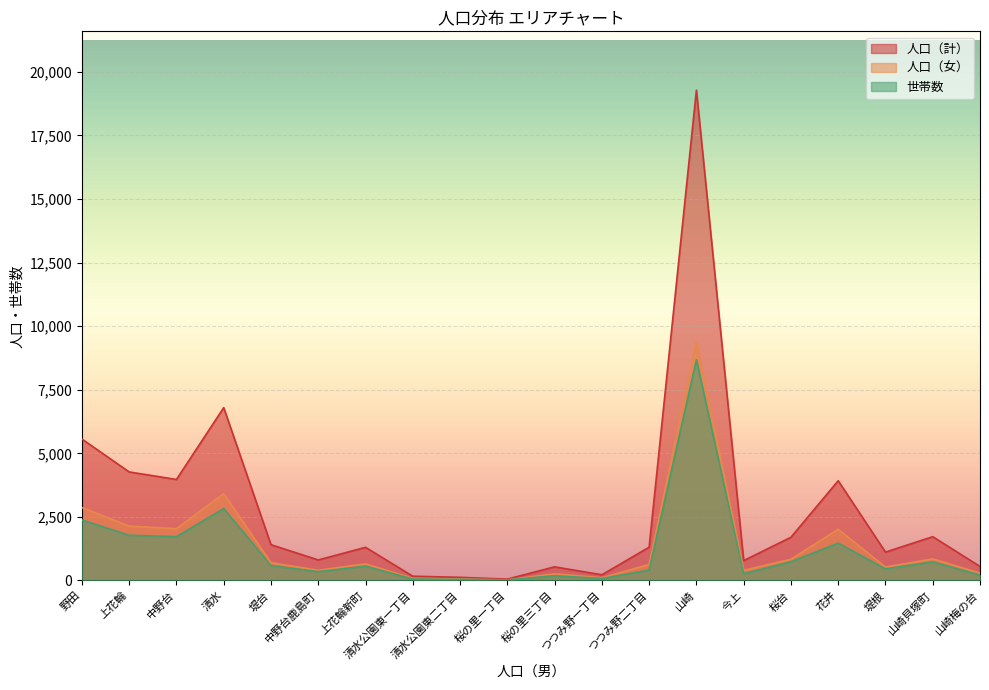

What position from the right is 野田?

20